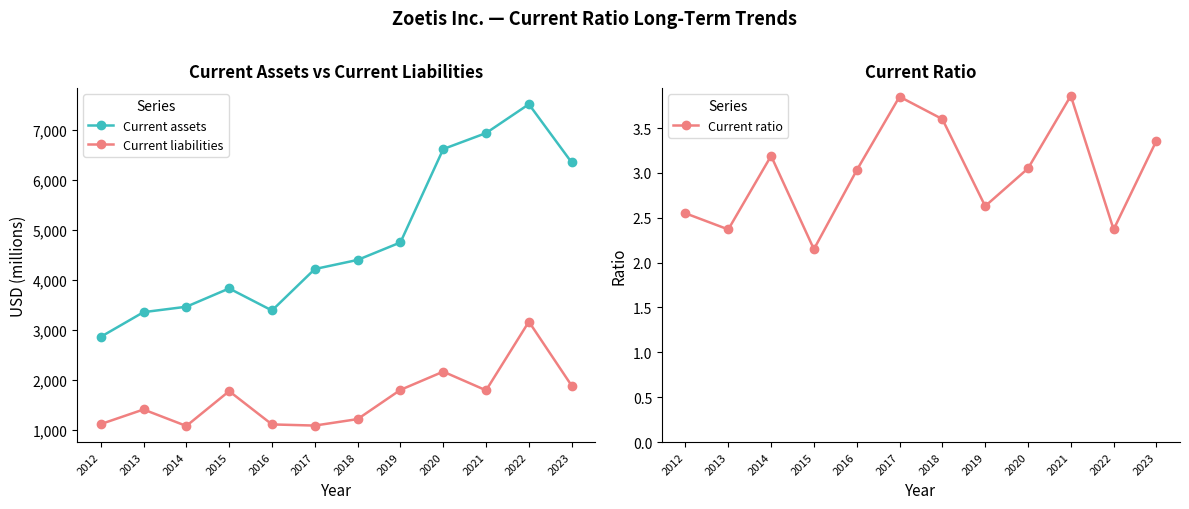

Count the number of data series in this chart.

3